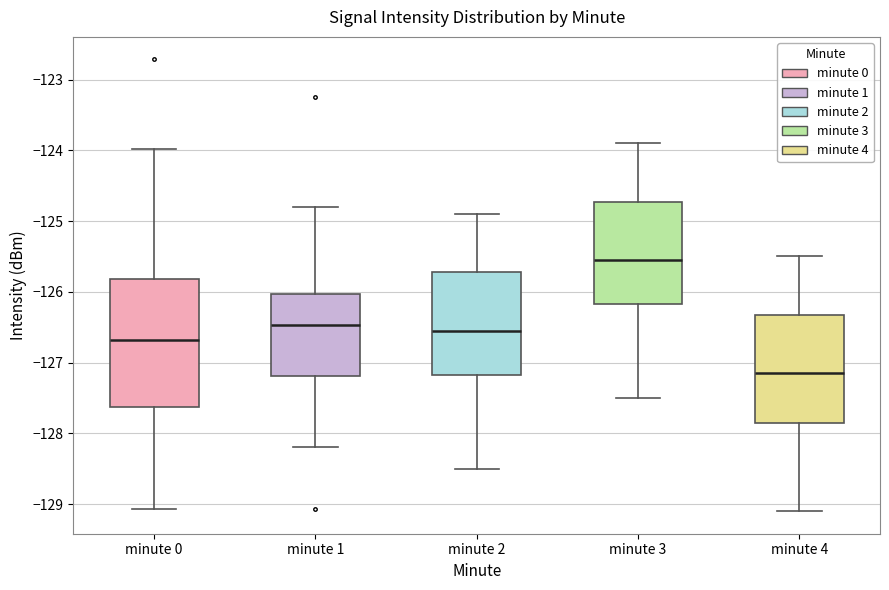

Comparing the boxes themselves (not the whiskers), which one is the tallest?

minute 0